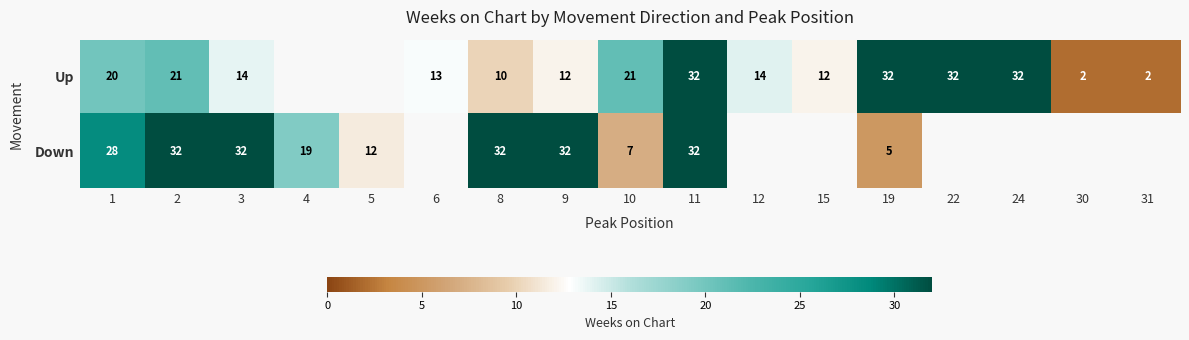

At 9, list the series in order from largest to smallest.

Down, Up